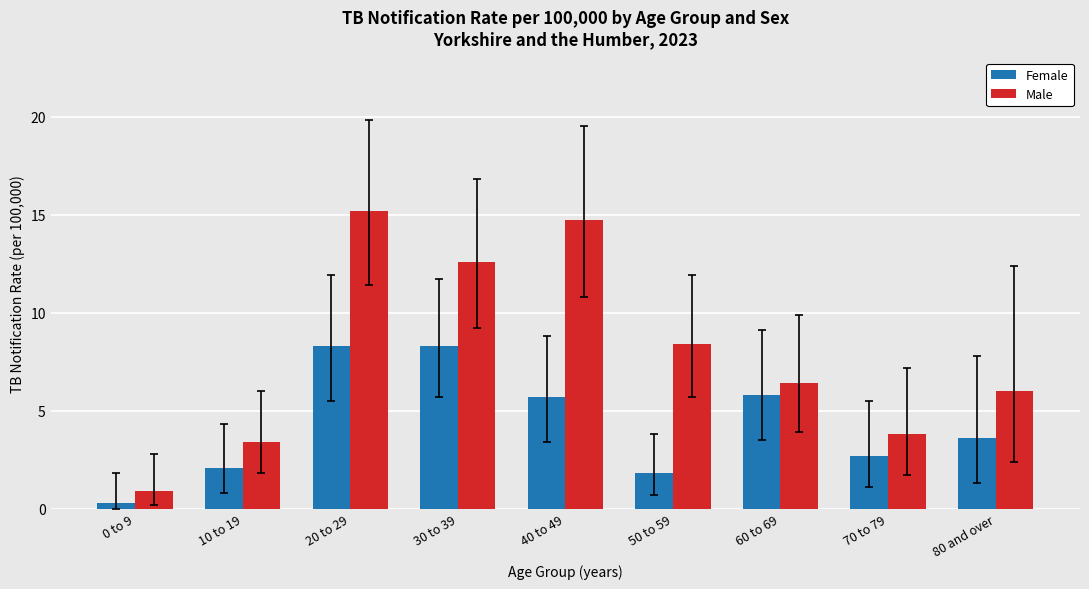

The Female series shows 0.7 at 10 to 19. True or false?

False